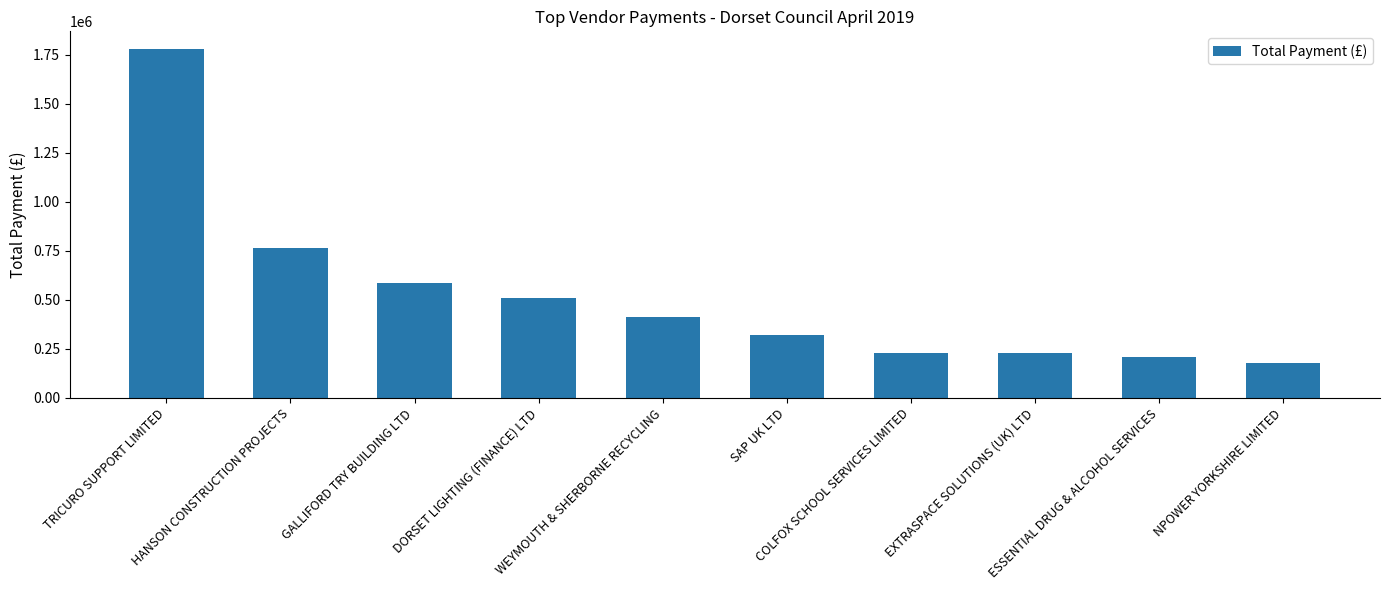

How many bars are there in total?

10